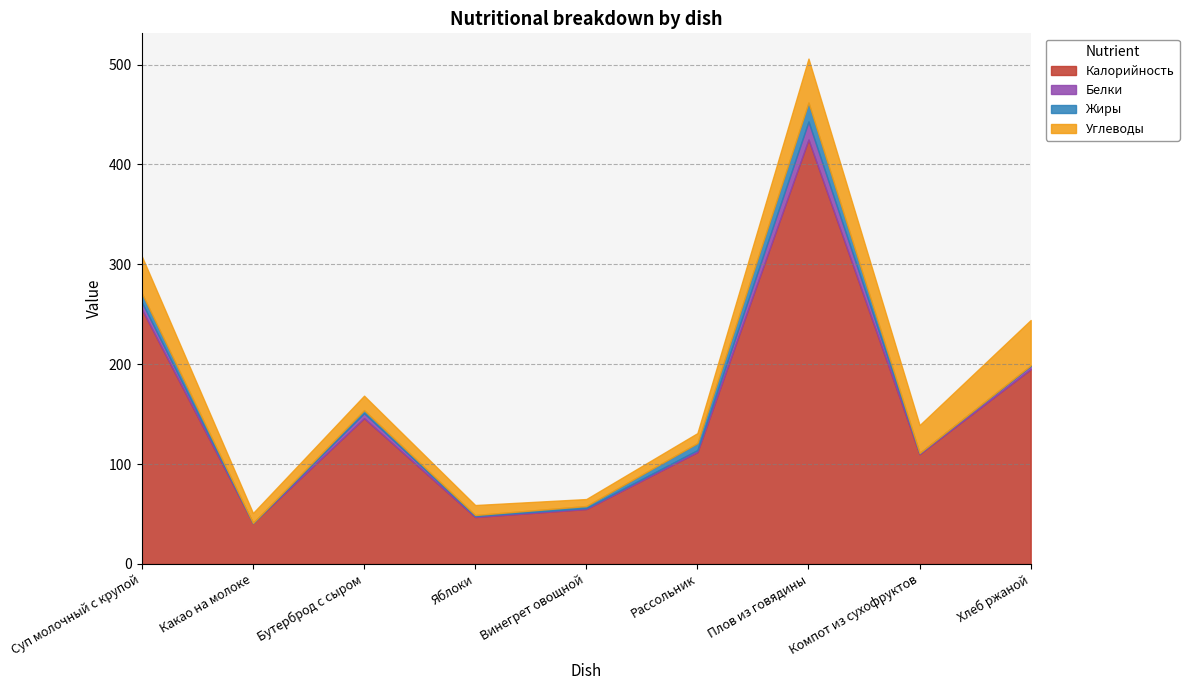

The Калорийность series shows 146.0 at Бутерброд с сыром. True or false?

True